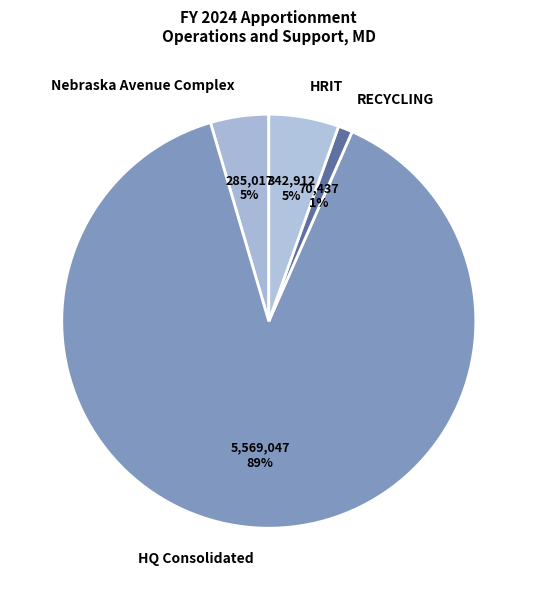

Count the number of slices in the pie.

4